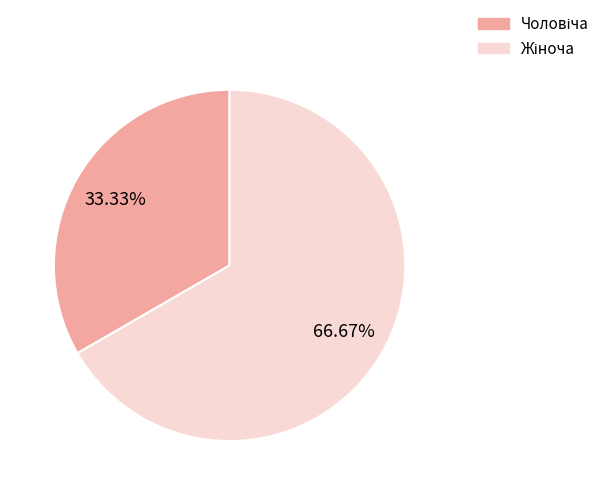

Is there a majority slice in this chart?

Yes